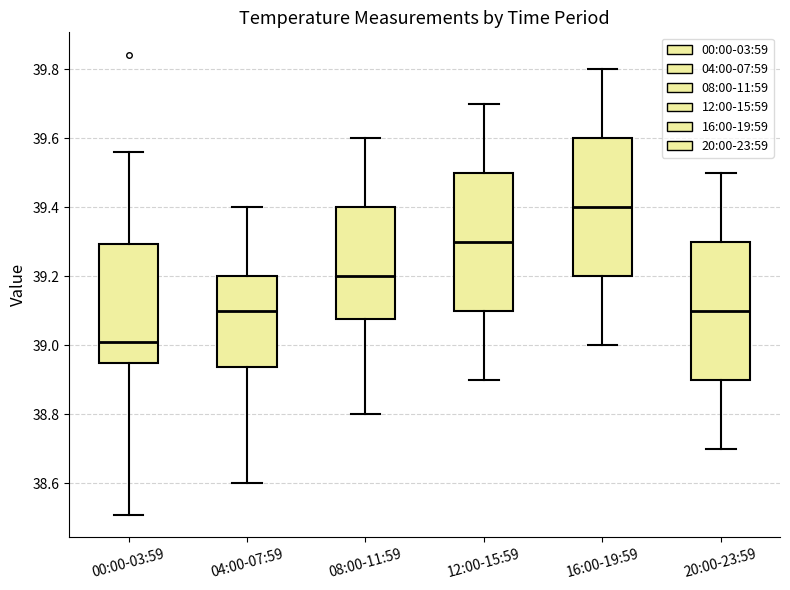

Where does the upper whisker of the box for 12:00-15:59 end on the y-axis? The values are not printed on the chart, so give them approximately, as read against the axis.

39.70